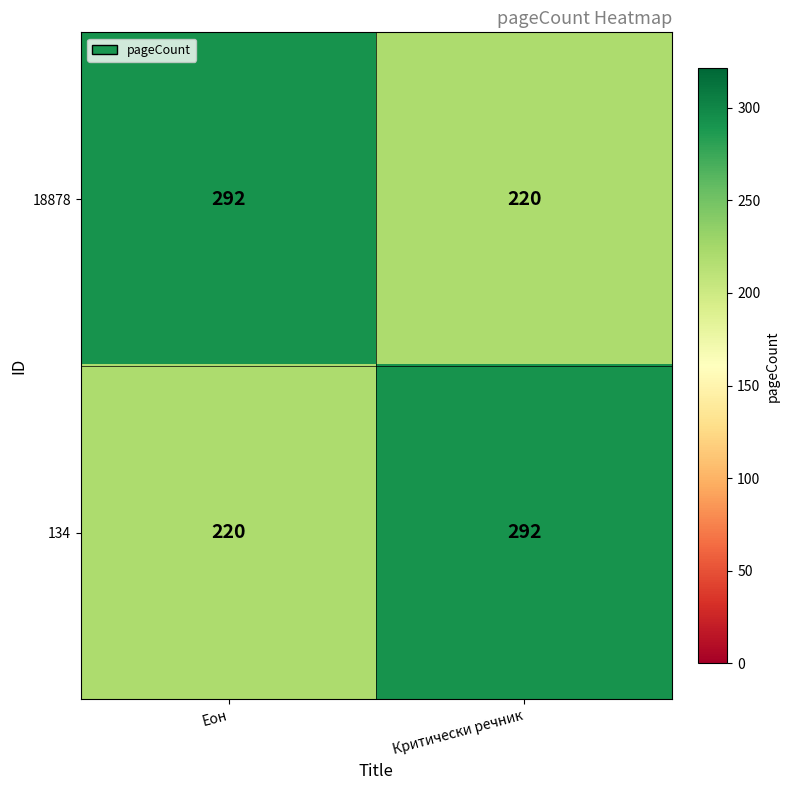

List the labels in order of 134 value, smallest first.

Еон, Критически речник